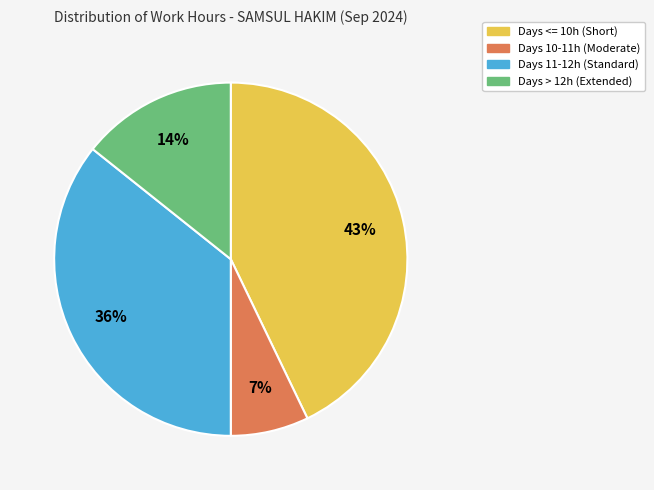

To the nearest percent, what is the difference between the largest and smallest slice percentages?

36%